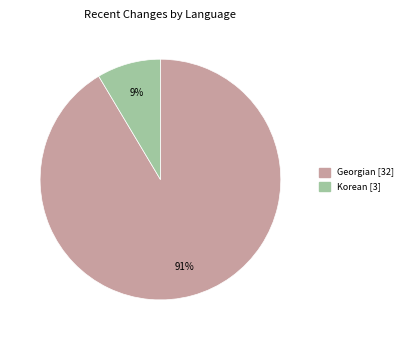

To the nearest percent, what is the average slice percentage?

50%